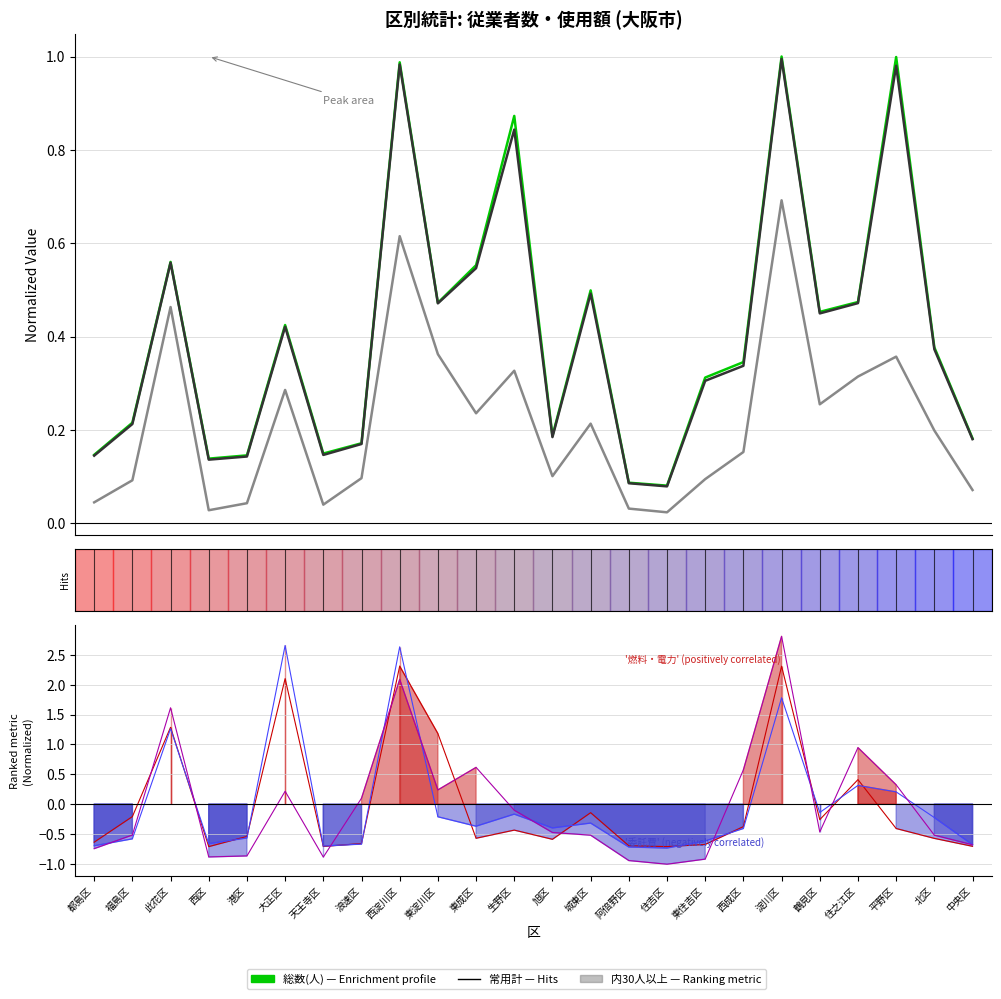

At which category is the sum across all series the highest?

西淀川区